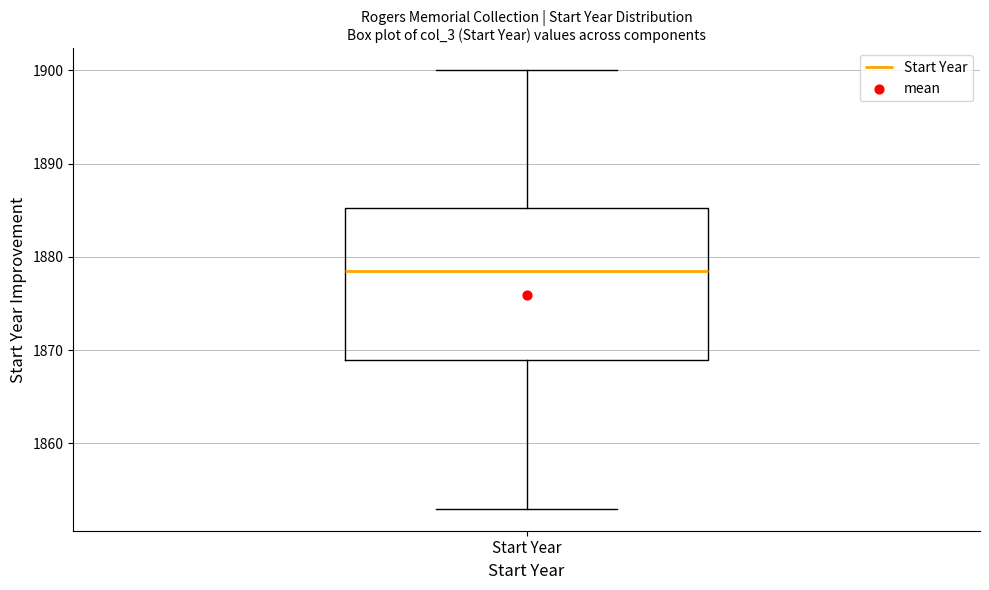

Where does the median line of the box for Start Year sit on the y-axis? The values are not printed on the chart, so give them approximately, as read against the axis.

1879